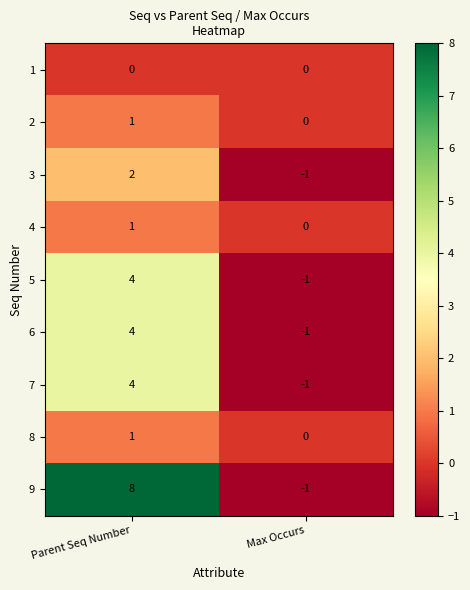

What is the total value across all series at Max Occurs?

-5